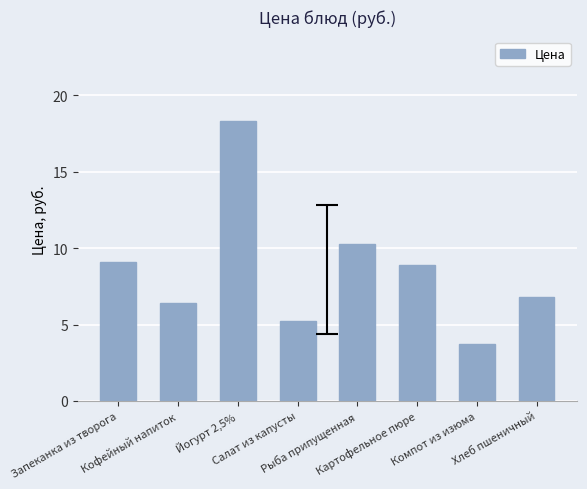

Does the chart contain any negative values?

No